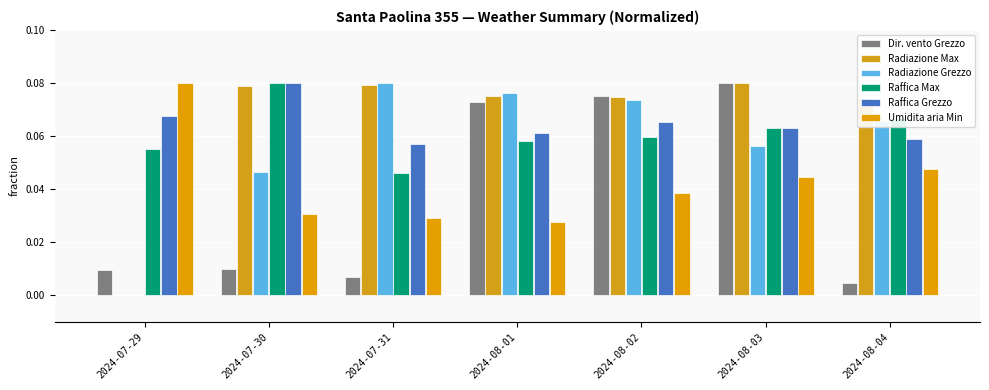

Does the chart contain stacked bars?

No